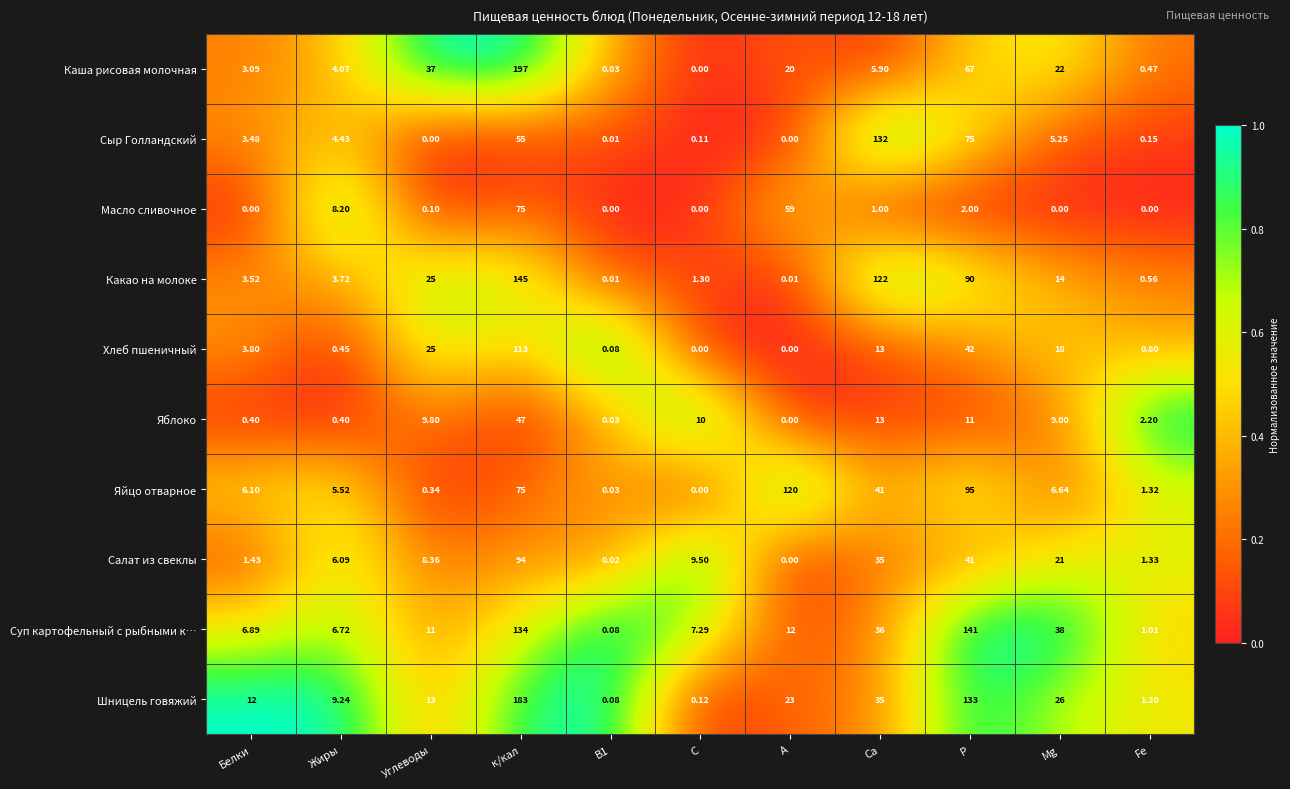

List the series in order of their peak value, lowest first.

Яблоко, Масло сливочное, Салат из свеклы, Хлеб пшеничный, Яйцо отварное, Сыр Голландский, Суп картофельный с рыбными к…, Какао на молоке, Шницель говяжий, Каша рисовая молочная